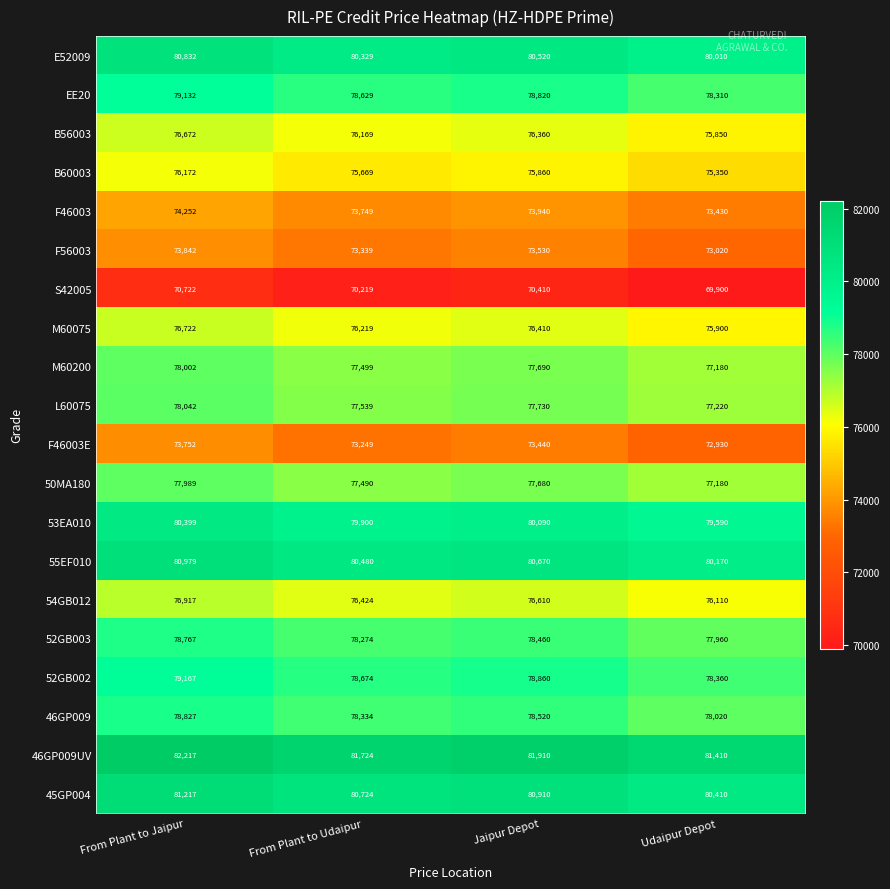

The 52GB002 series shows 78360 at Udaipur Depot. True or false?

True